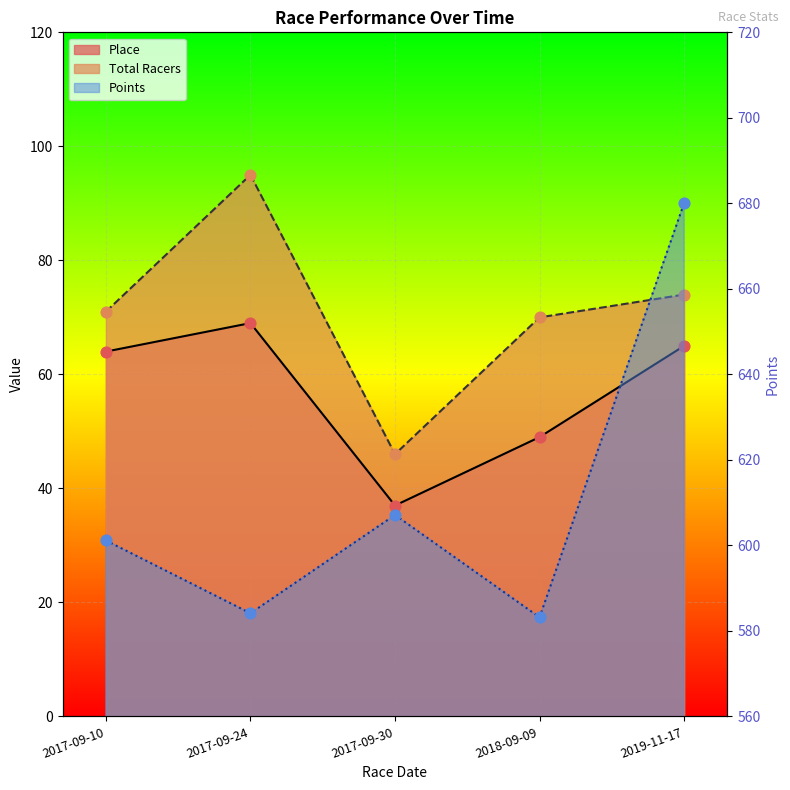

Which series has the largest total across all categories?

Points